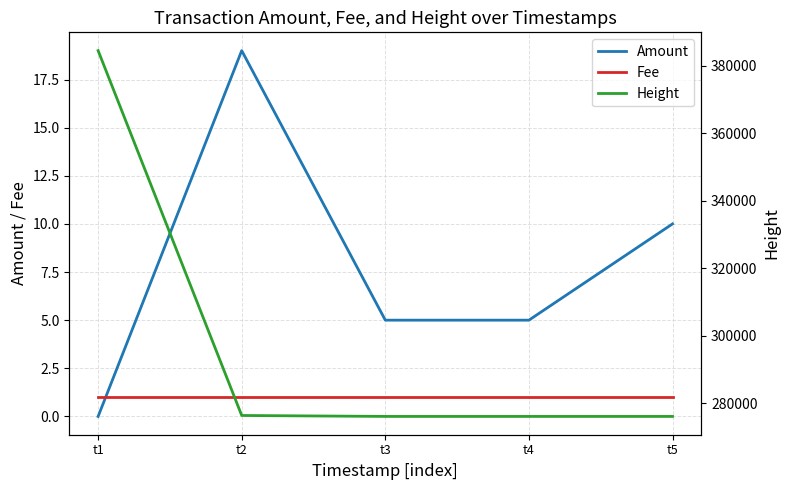

Count the number of data series in this chart.

3